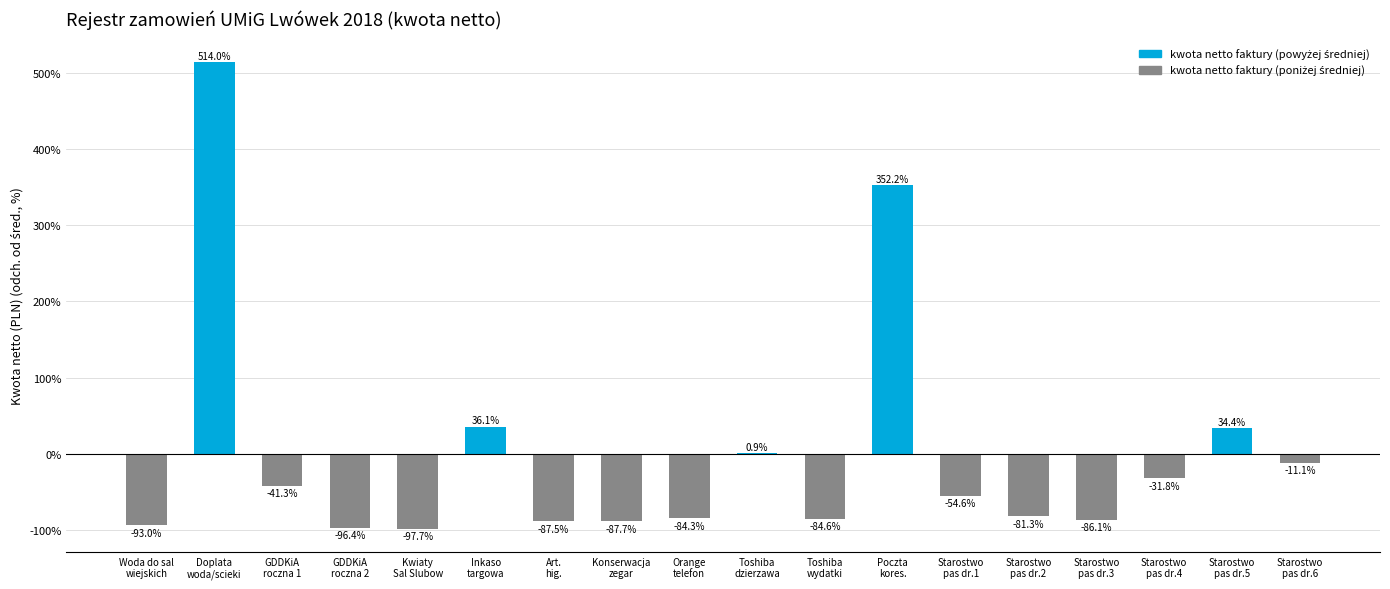

What is the greatest value displayed?

514.0